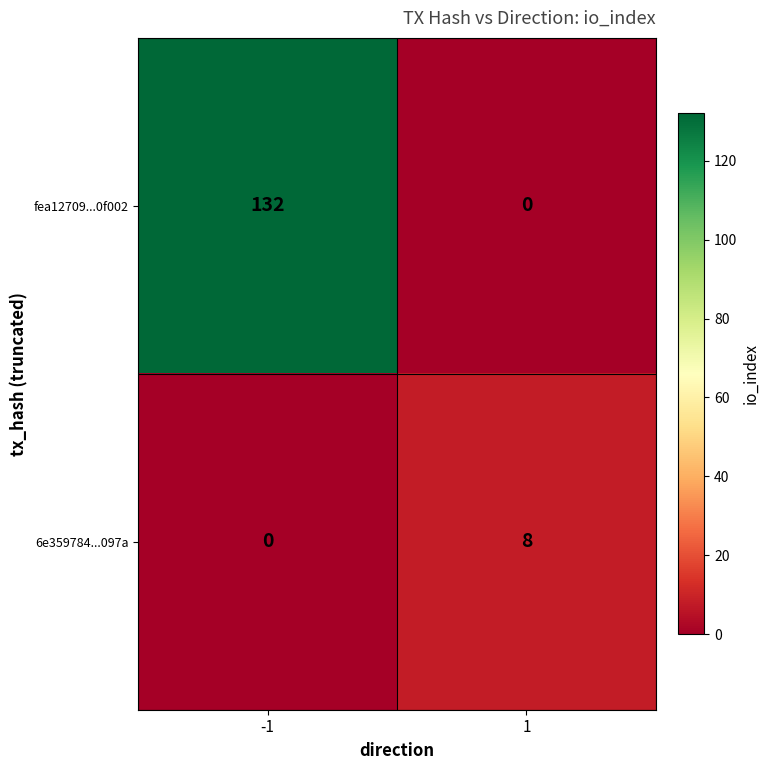

How many values in the fea12709...0f002 series are below 132?

1